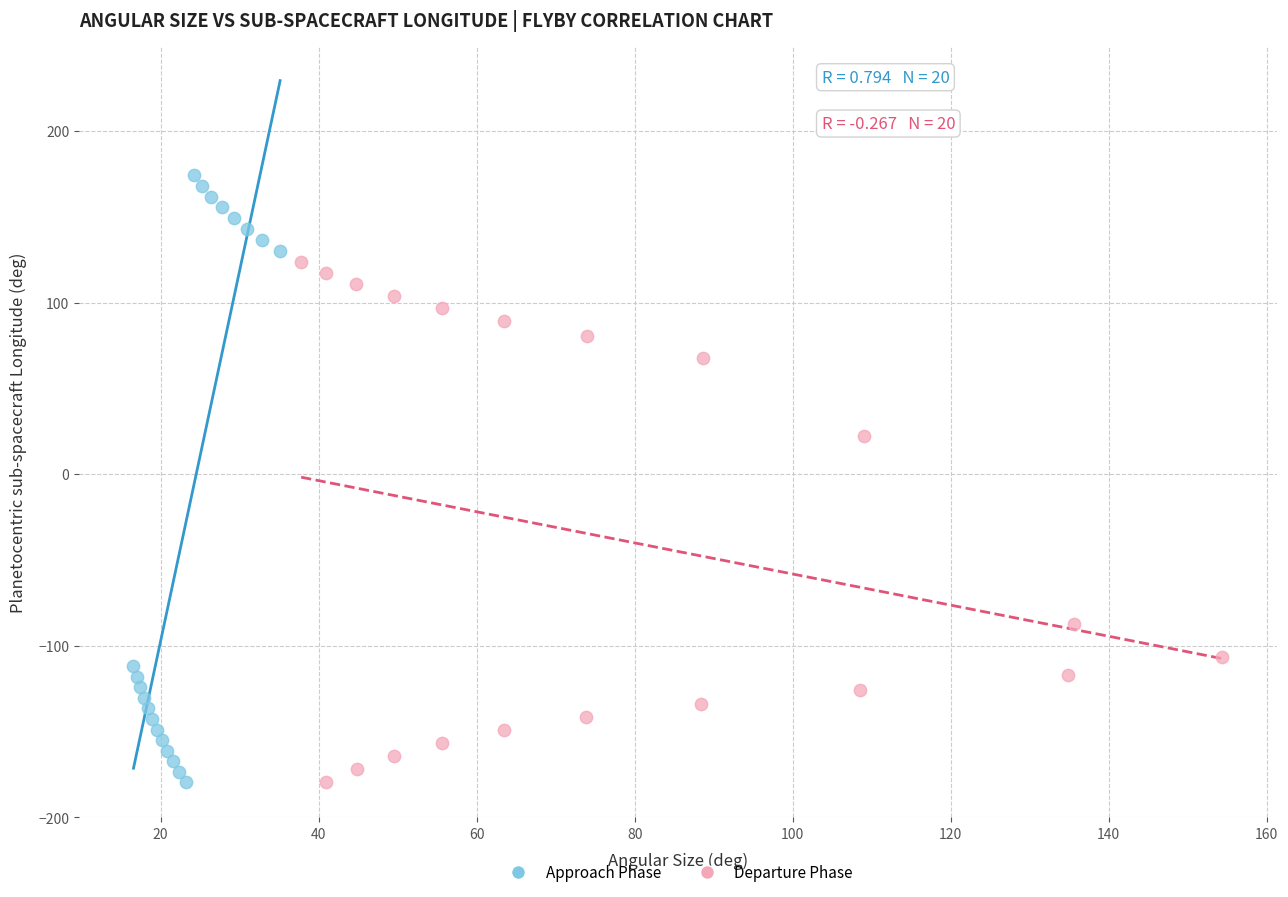

Which series contains the highest Y value?

Approach Phase